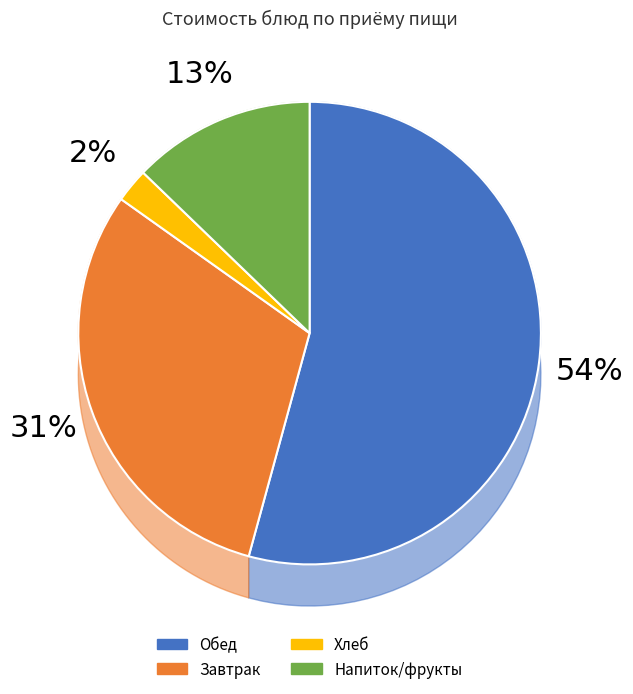

The салат из огурцов slice represents 4% of the pie. True or false?

False